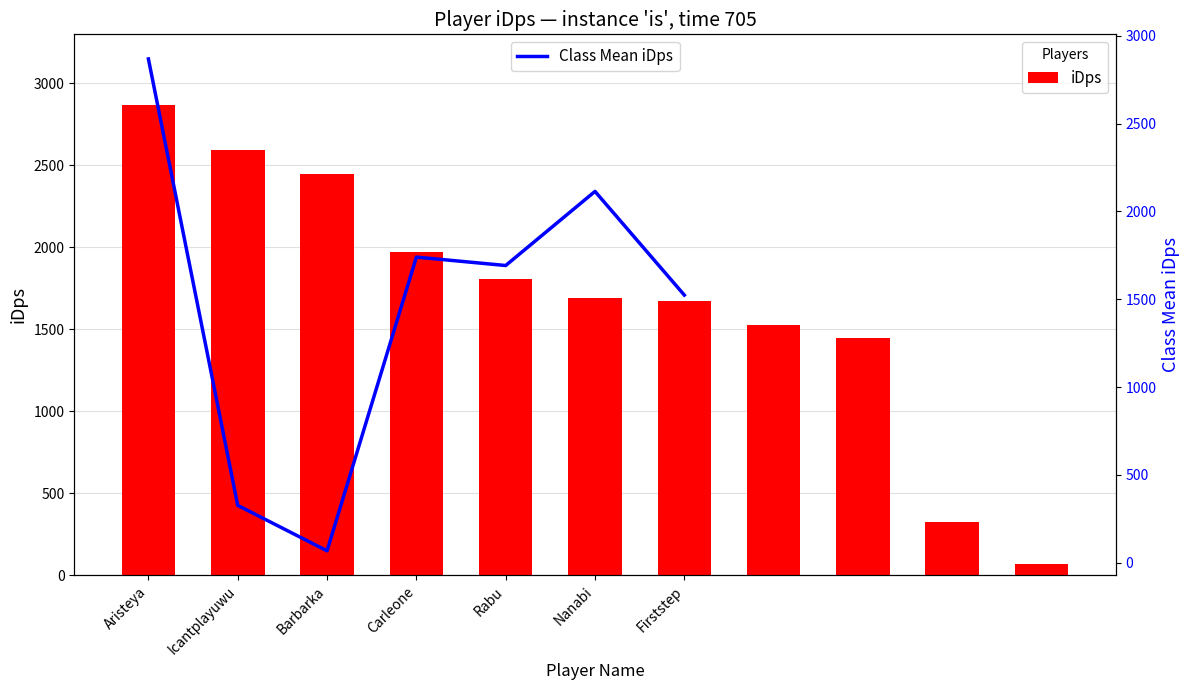

What position from the right is Carleone?

8